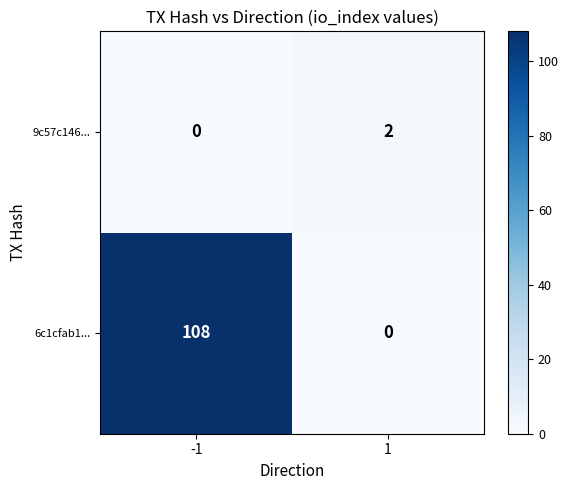

Read the 6c1cfab1... value at -1.

108